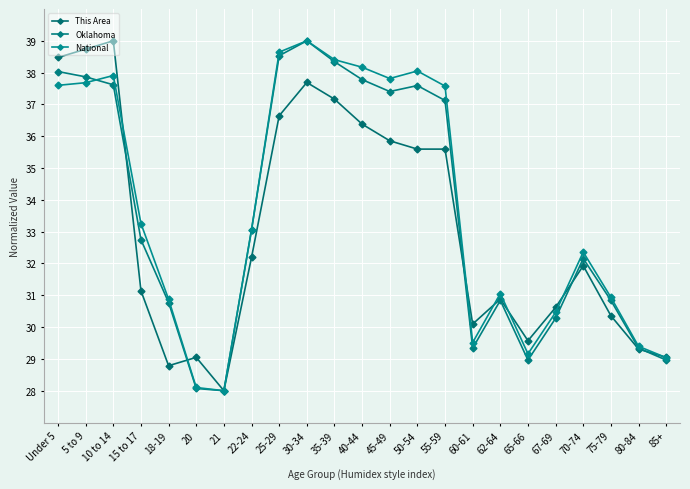

Between which two adjacent categories do National and This Area first intersect?

10 to 14 and 15 to 17